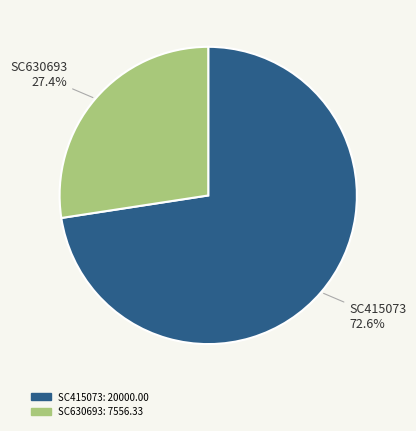

Which category has the biggest portion of the pie?

SC415073